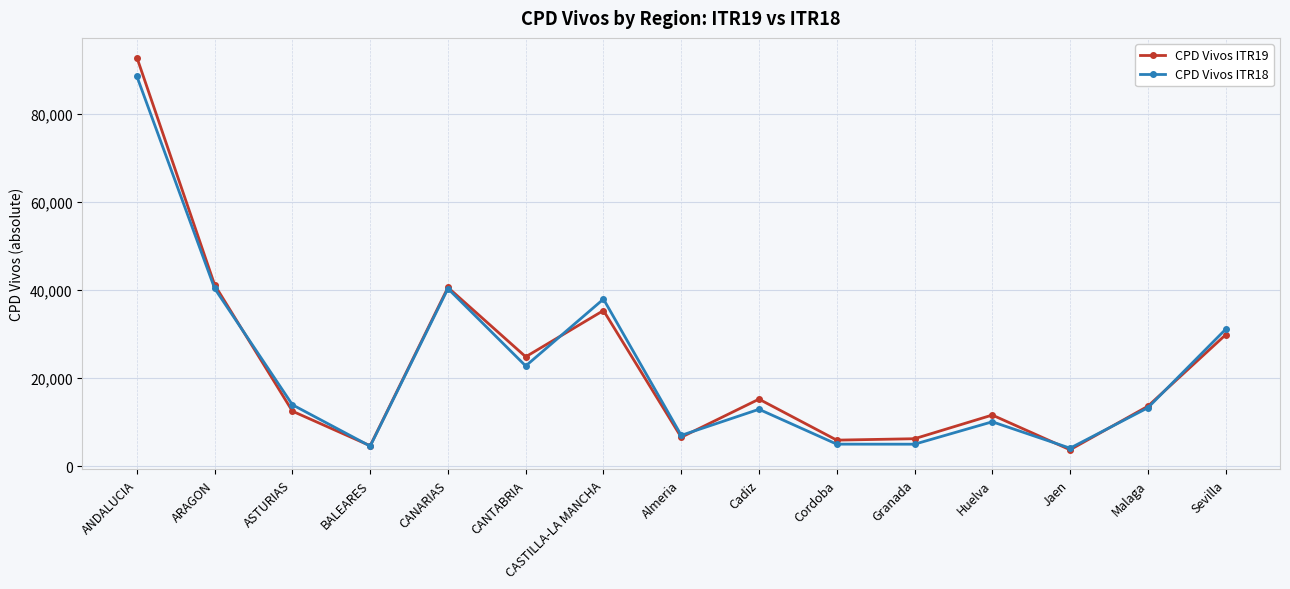

List the series in order of their peak value, highest first.

CPD Vivos ITR19, CPD Vivos ITR18